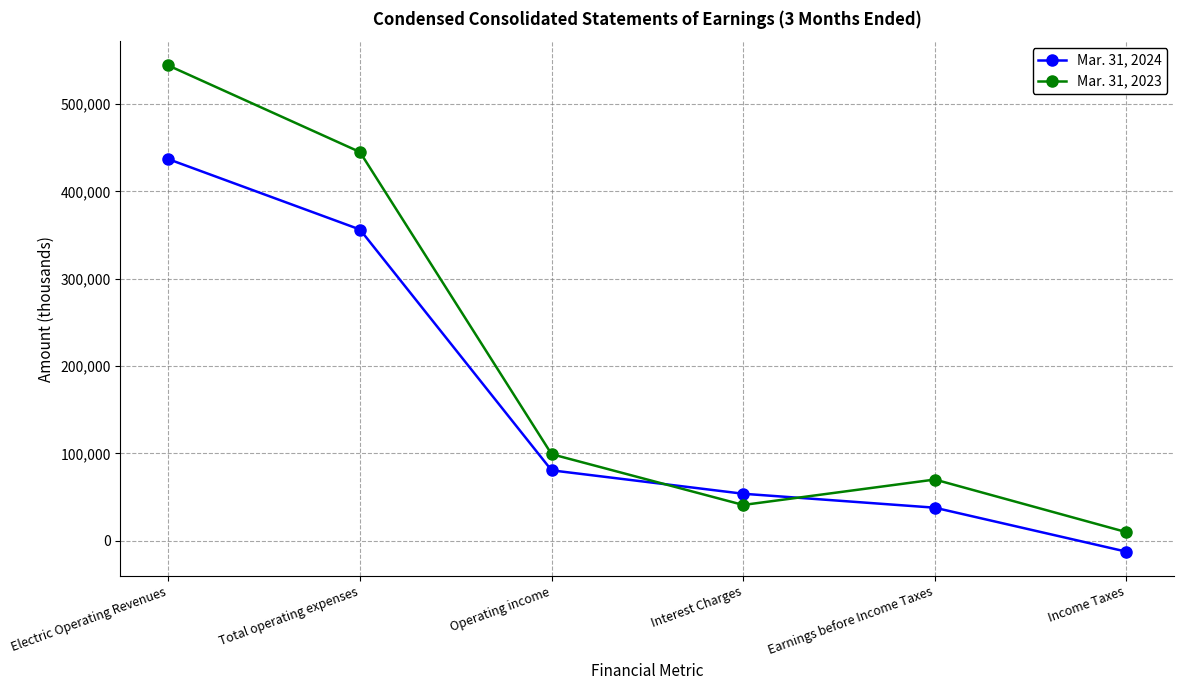

What is the label of the 1st point from the right?

Income Taxes